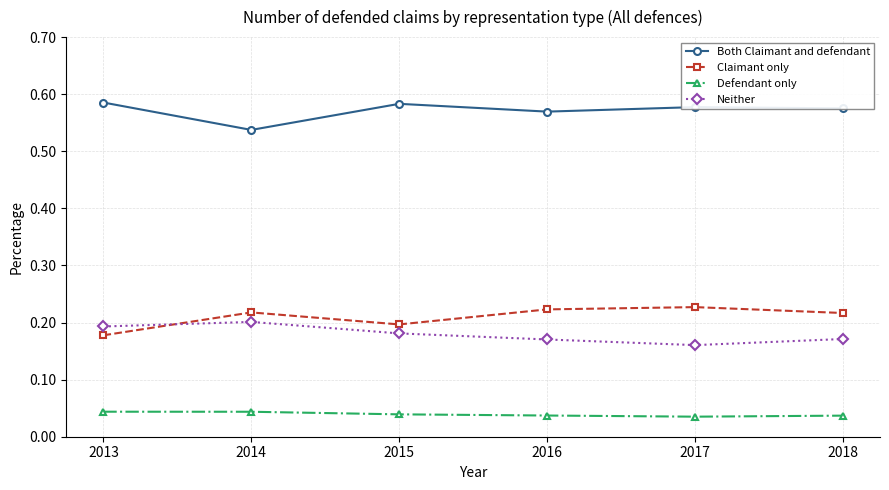

In Both Claimant and defendant, how many points are higher than both neighbors (excluding endpoints)?

2